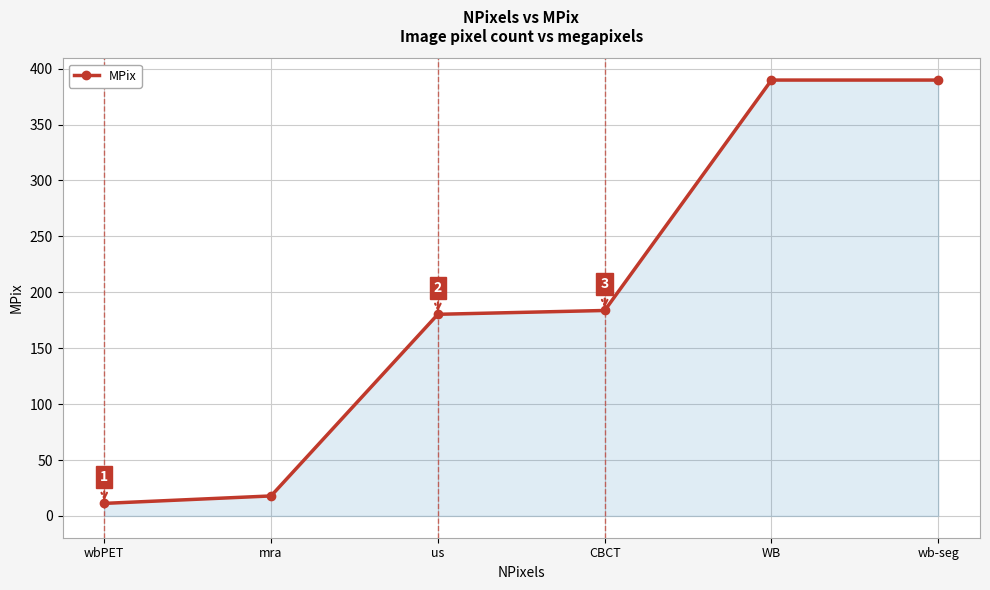

Count the number of data series in this chart.

1